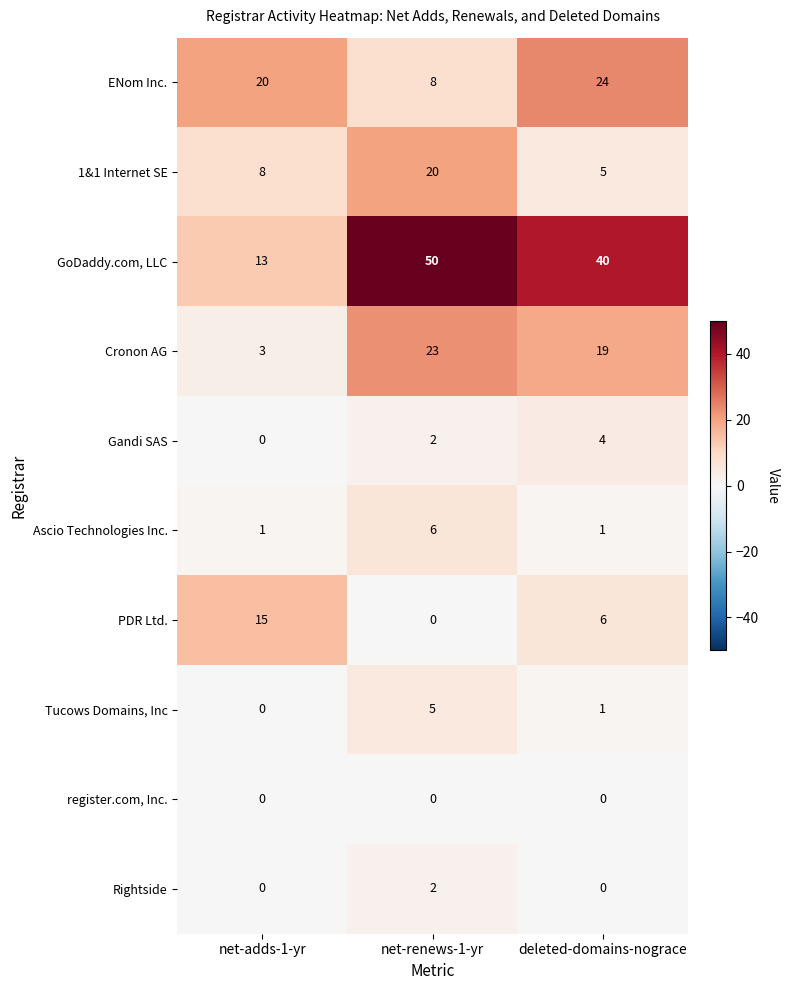

Reading left to right, extract all data points from this chart.

ENom Inc.: 20	8	24
1&1 Internet SE: 8	20	5
GoDaddy.com, LLC: 13	50	40
Cronon AG: 3	23	19
Gandi SAS: 0	2	4
Ascio Technologies Inc.: 1	6	1
PDR Ltd.: 15	0	6
Tucows Domains, Inc: 0	5	1
register.com, Inc.: 0	0	0
Rightside: 0	2	0